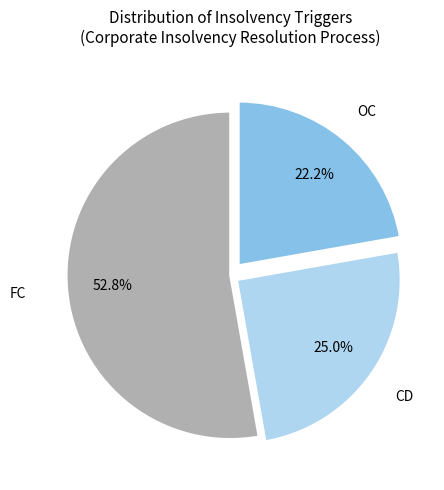

Is there any slice that represents more than half of the pie?

Yes